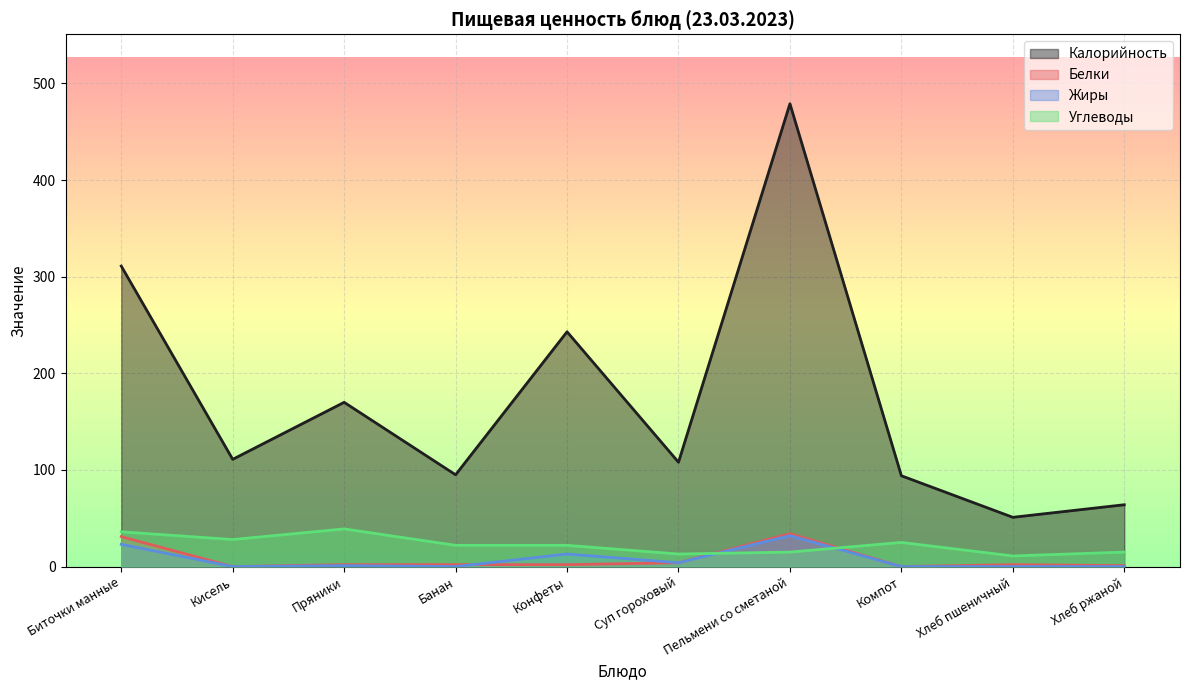

How many values in the Калорийность series exceed 111?

4